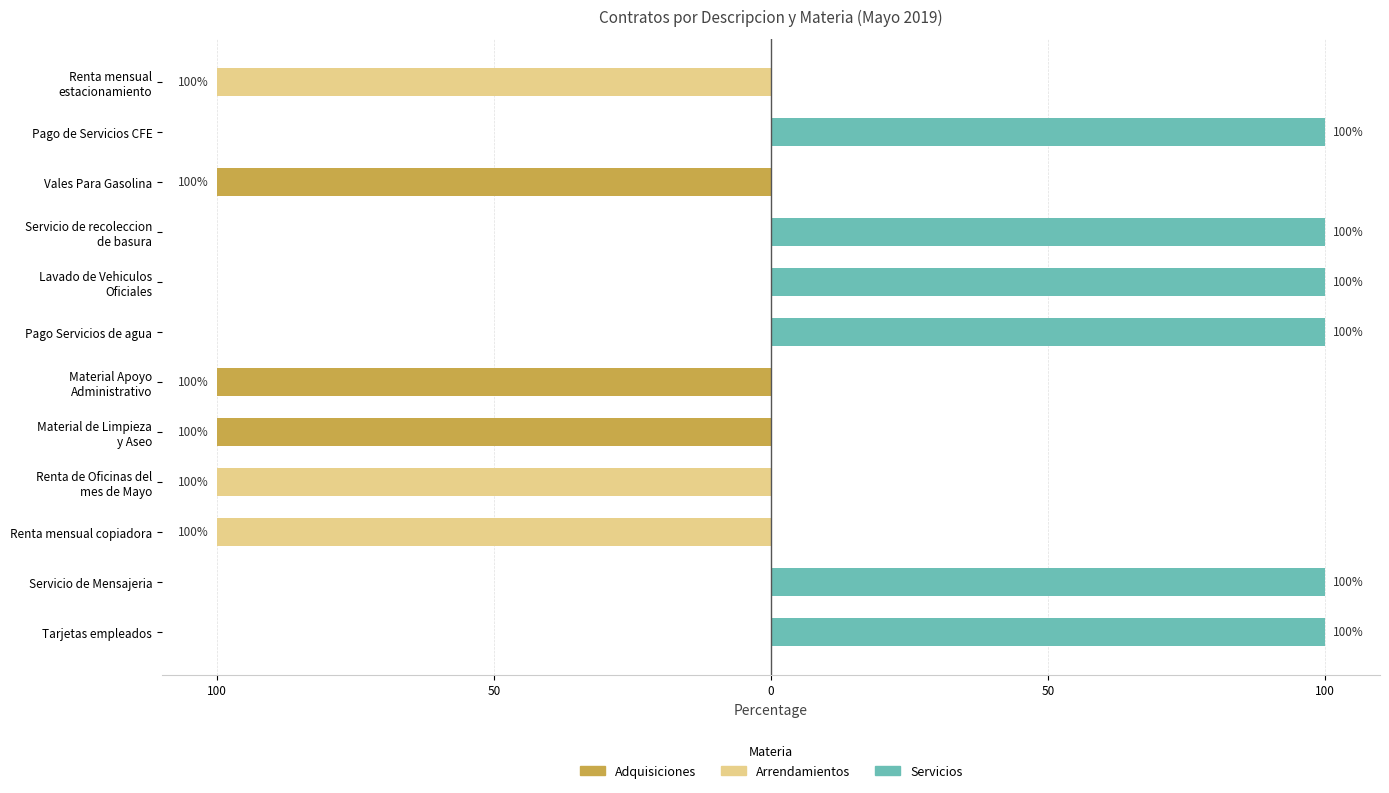

How many values in Arrendamientos are below zero?

3